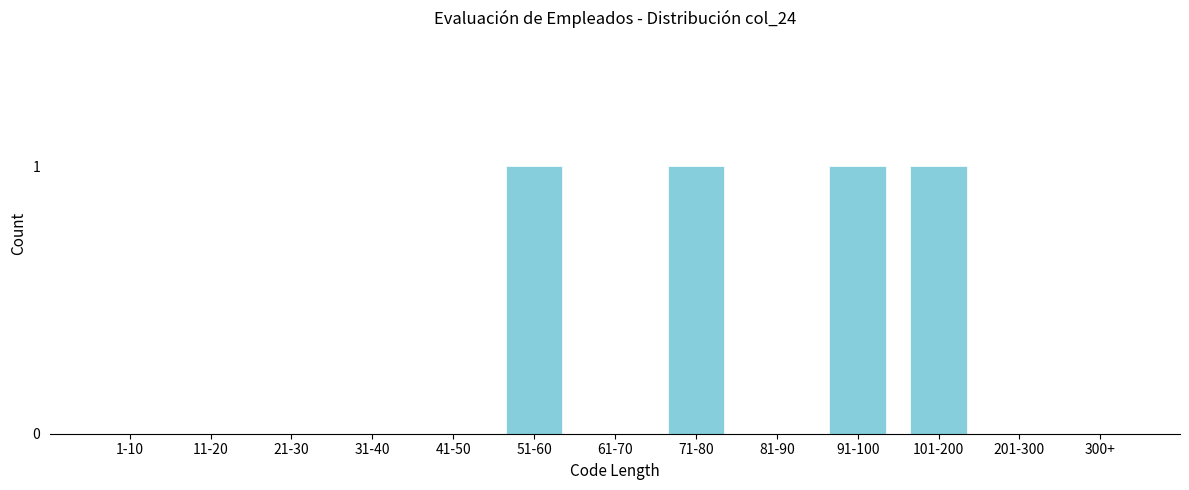

Reading right to left, list all the values displayed in this chart.

300+=0	201-300=0	101-200=1	91-100=1	81-90=0	71-80=1	61-70=0	51-60=1	41-50=0	31-40=0	21-30=0	11-20=0	1-10=0